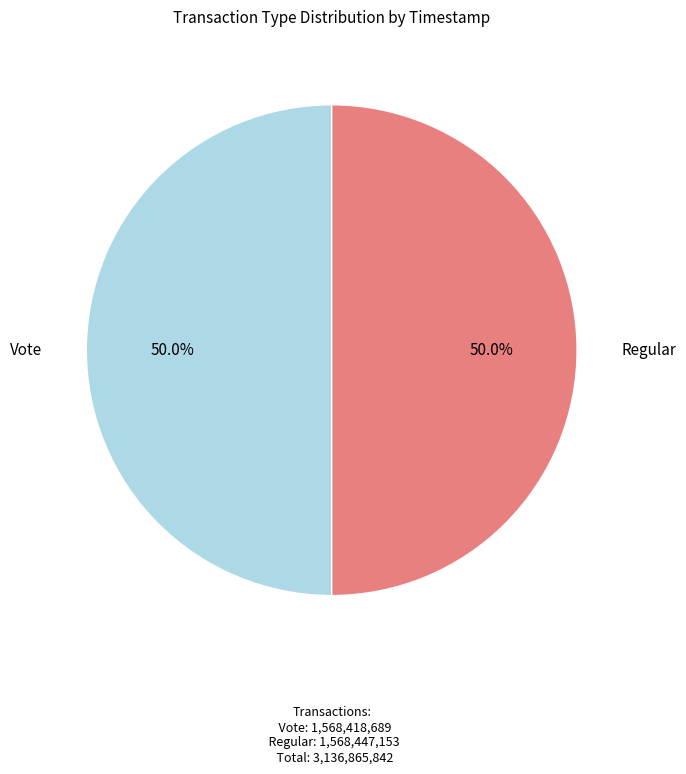

What is the ratio of the value at Vote to the value at Regular?

1.0